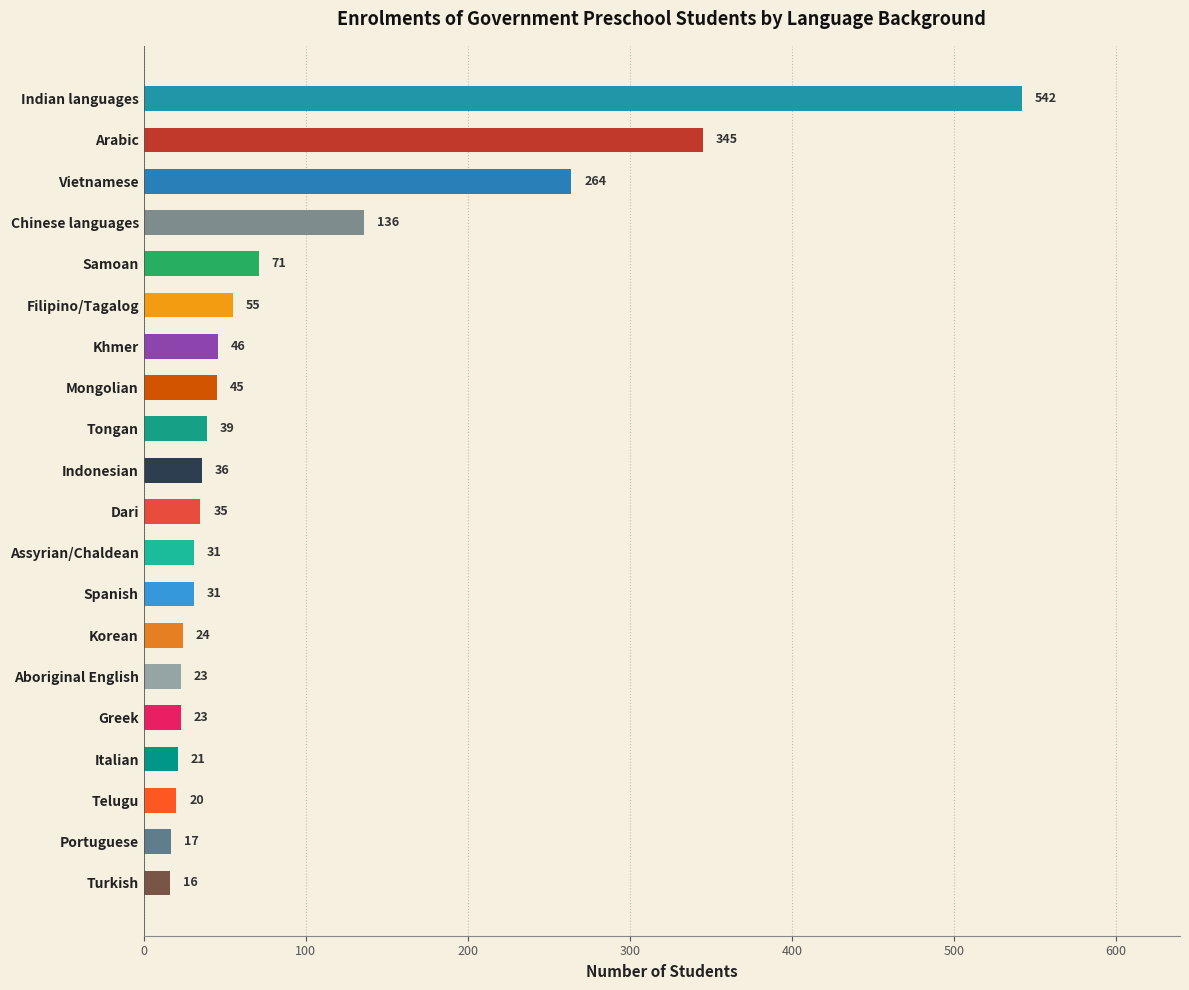

What is the label of the 9th bar from the top?

Tongan